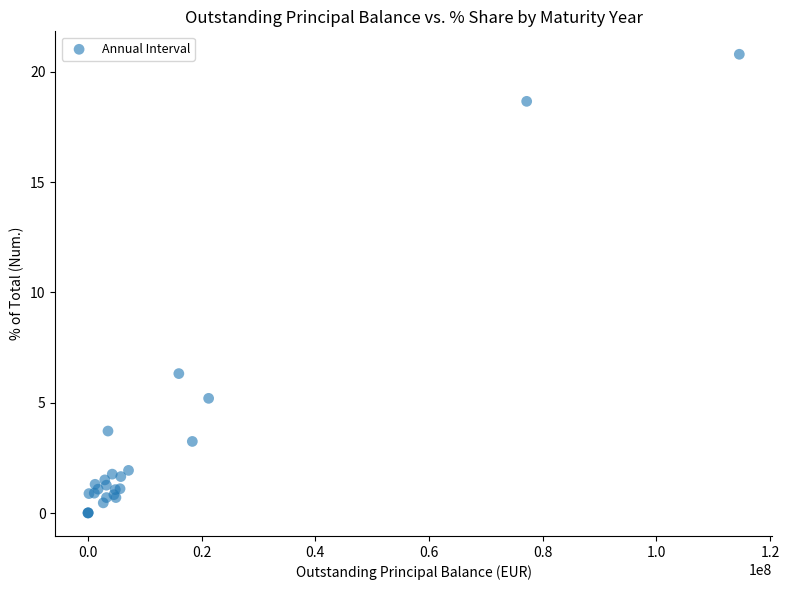

What Y value in the scatter plot is closest to 10?

6.3